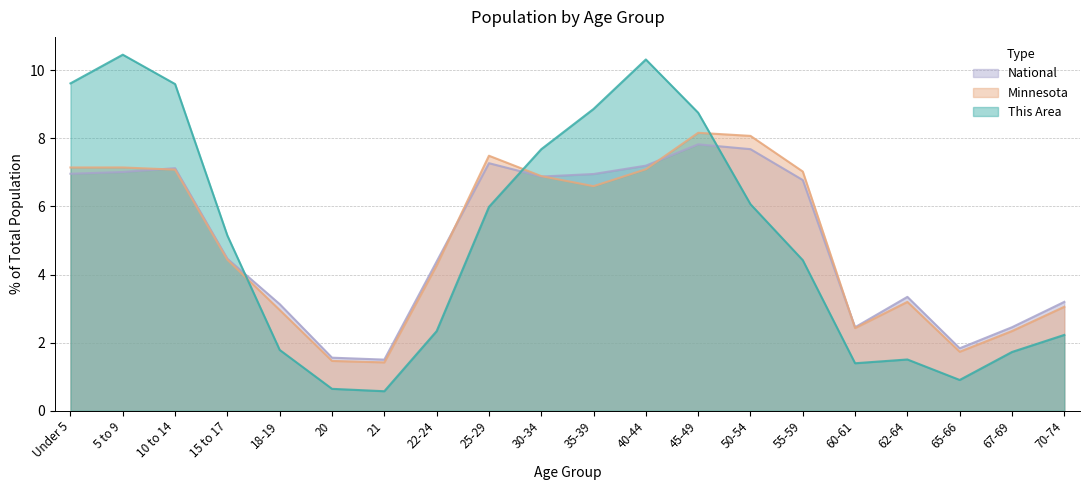

Reading left to right, transcribe all the data shown in this chart.

This Area: 9.6	10.5	9.6	5.1	1.8	0.6	0.6	2.3	6.0	7.7	8.9	10.3	8.8	6.1	4.4	1.4	1.5	0.9	1.7	2.2
Minnesota: 7.1	7.1	7.1	4.4	3.0	1.5	1.4	4.3	7.5	6.9	6.6	7.1	8.2	8.1	7.0	2.4	3.2	1.7	2.3	3.1
National: 7.0	7.0	7.1	4.5	3.1	1.6	1.5	4.4	7.3	6.9	7.0	7.2	7.8	7.7	6.8	2.5	3.3	1.8	2.5	3.2